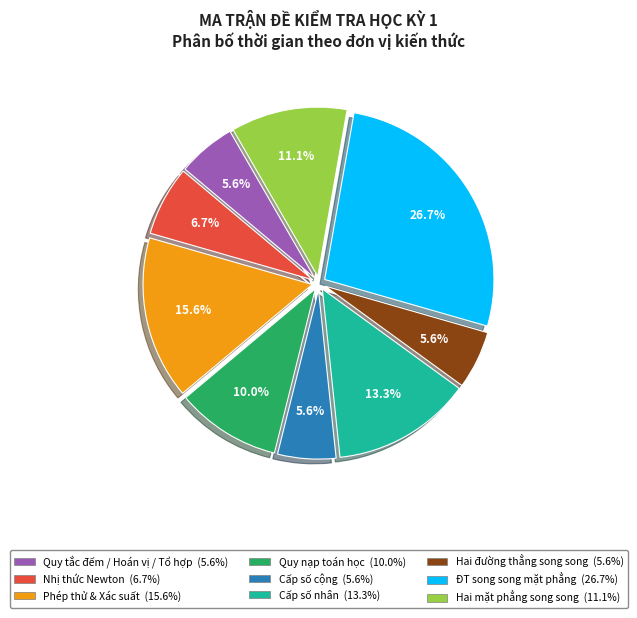

Is there a majority slice in this chart?

No